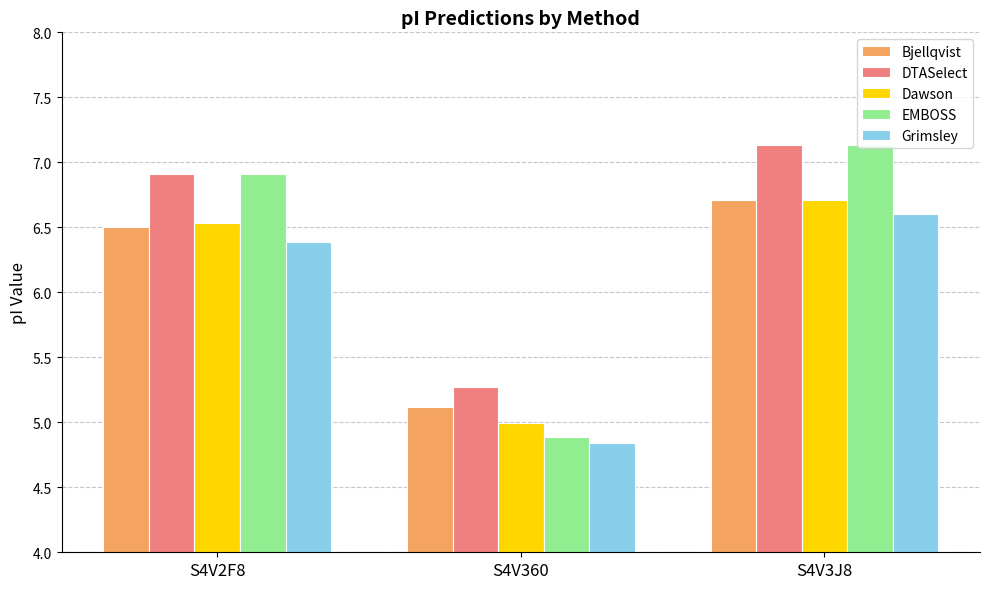

At which category is the sum across all series the highest?

S4V3J8